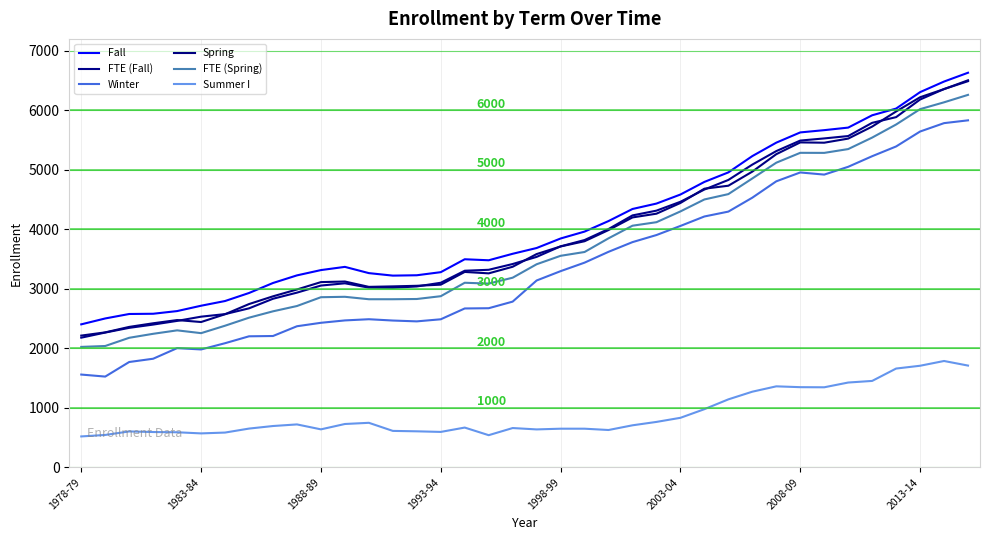

Which series has the largest range (max minus min)?

FTE (Fall)